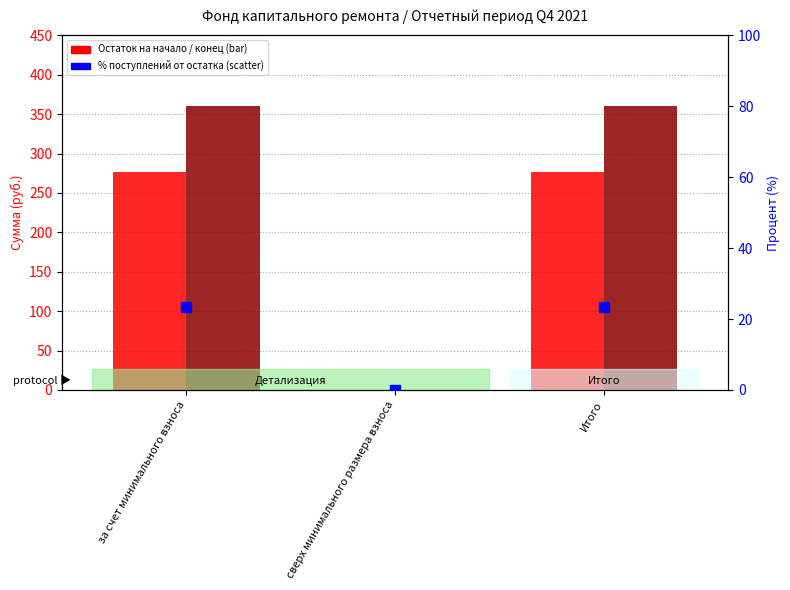

Which series reaches the maximum Y coordinate?

Остаток на конец